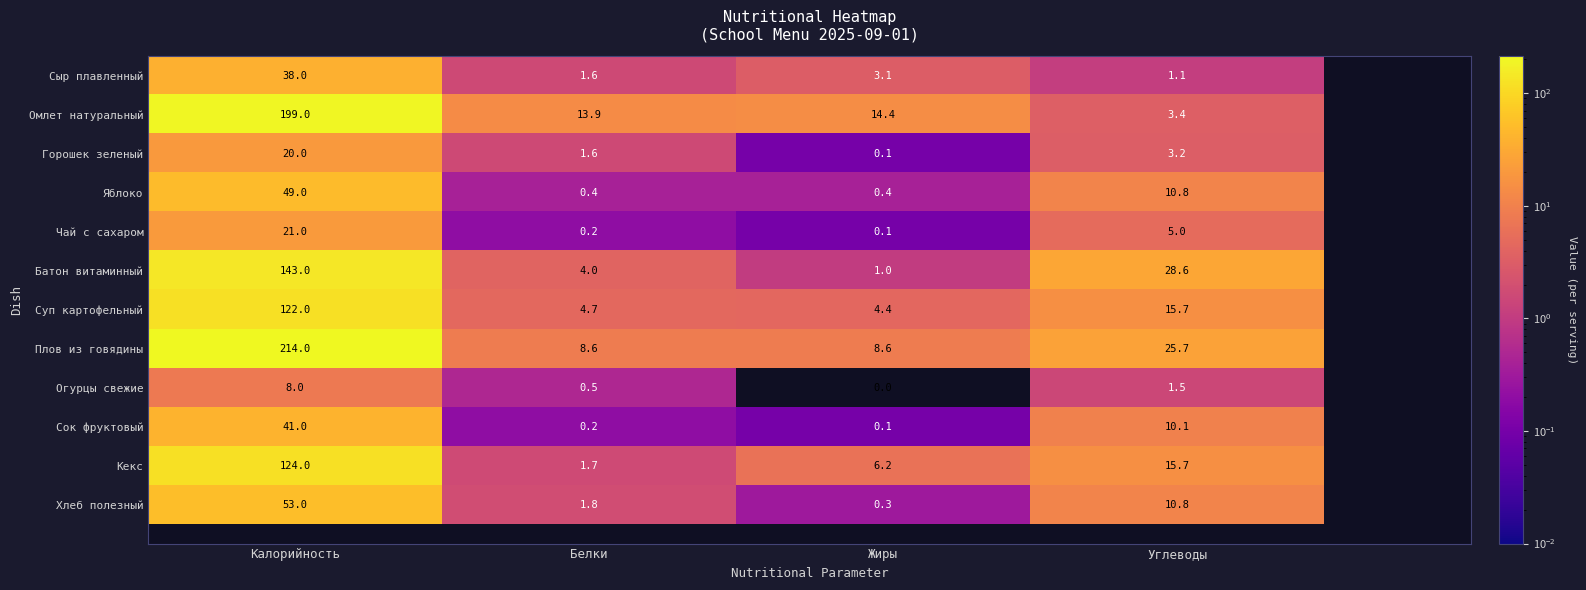

Which series has the widest spread of values?

Плов из говядины